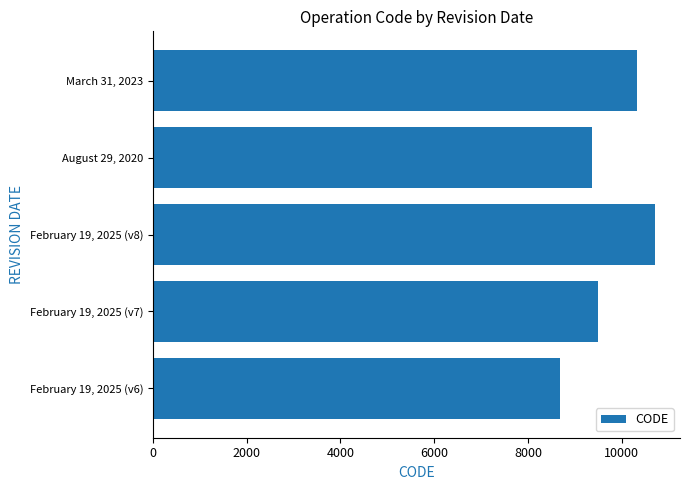

The chart shows a value of 9375 at August 29, 2020. True or false?

True